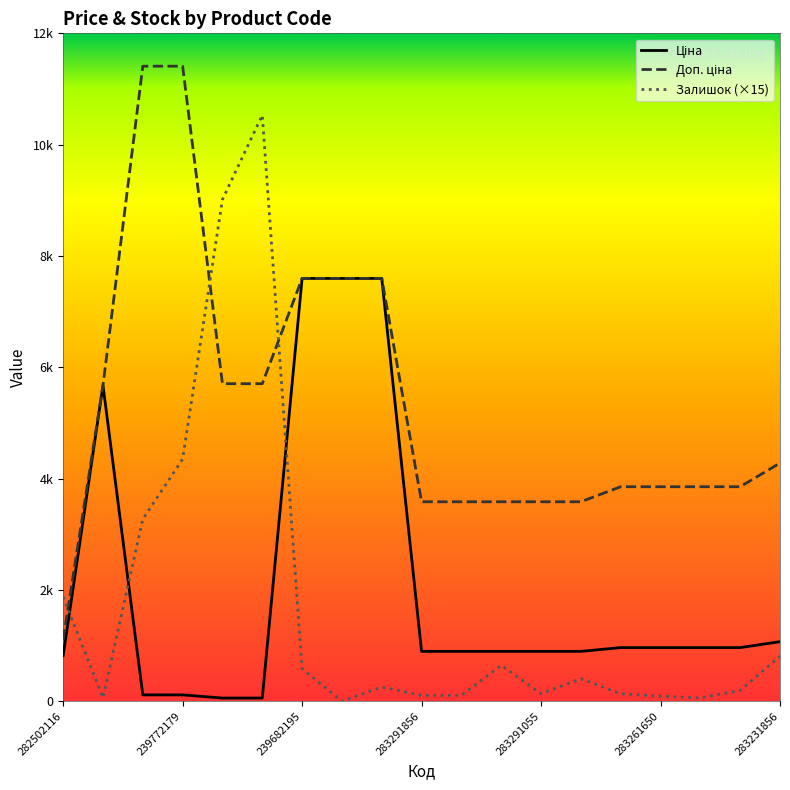

Does the chart display data point markers on the line(s)?

No